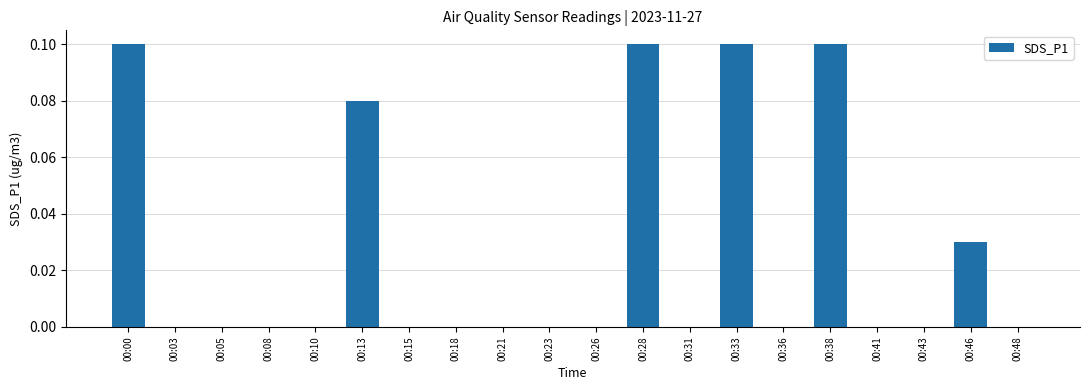

Are the bars horizontal?

No